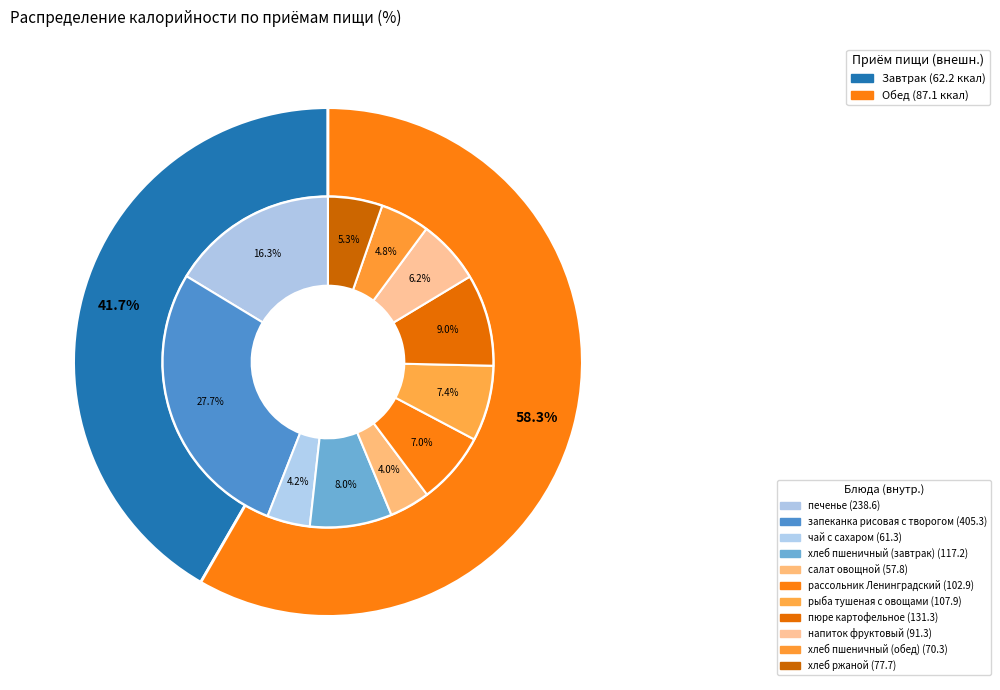

Which category accounts for the majority?

Обед